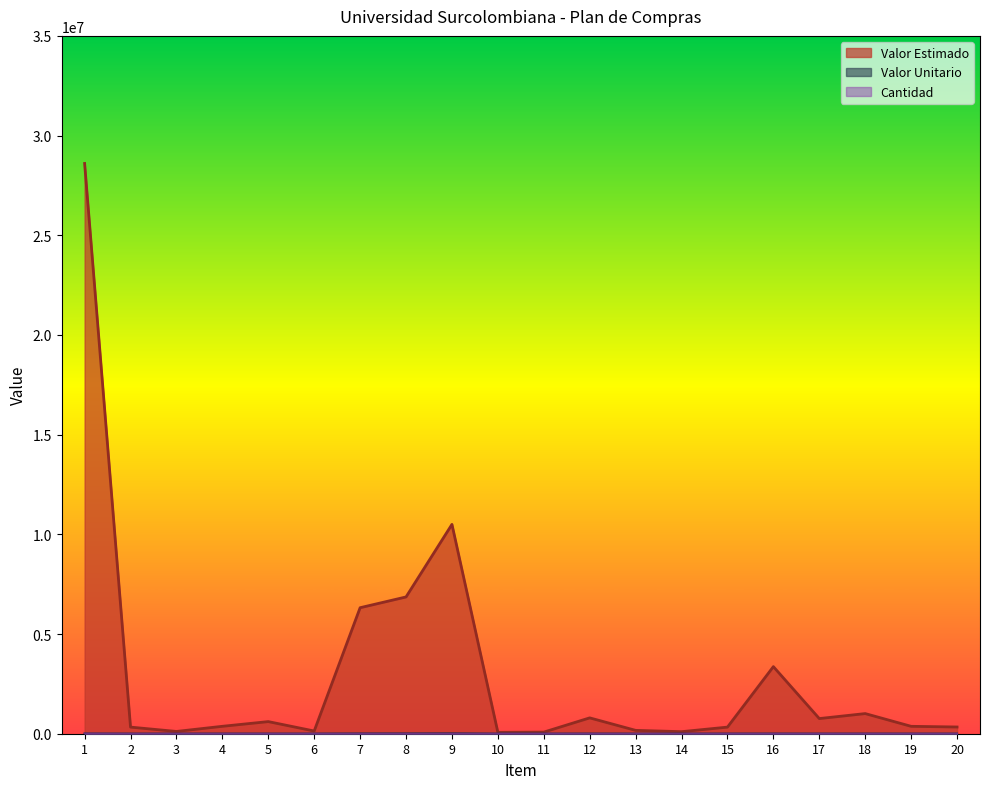

Which series has the largest total across all categories?

Valor Estimado